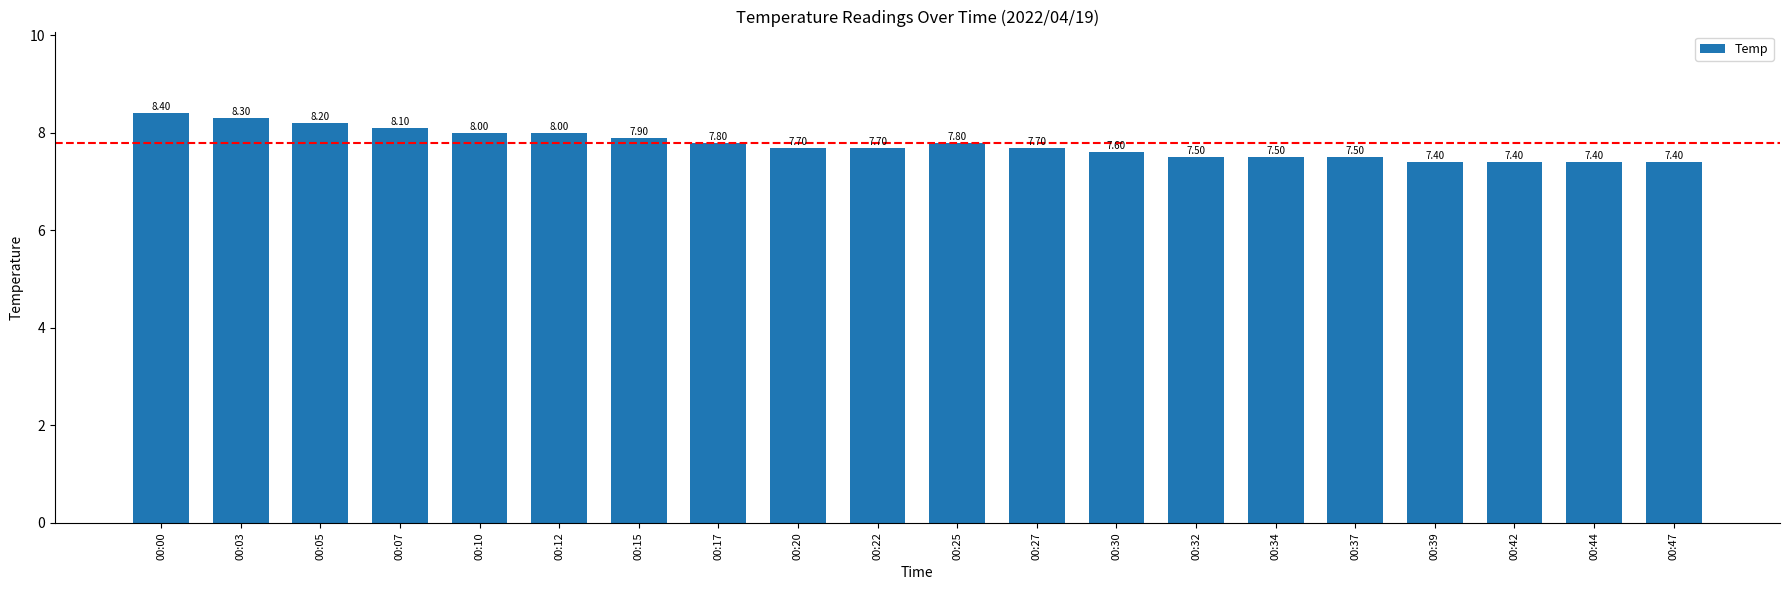

What is the sum of all values?

155.3